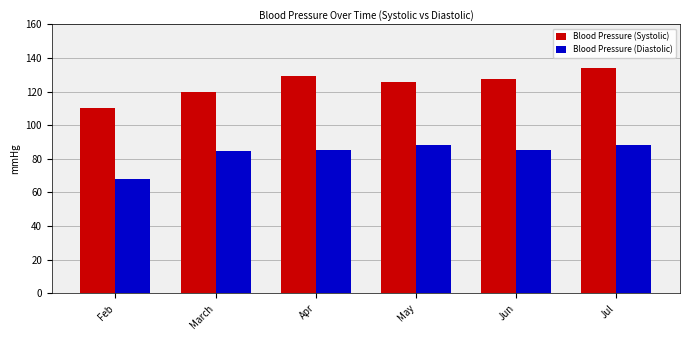

What is the difference between the highest and lowest values at Jun?

42.0